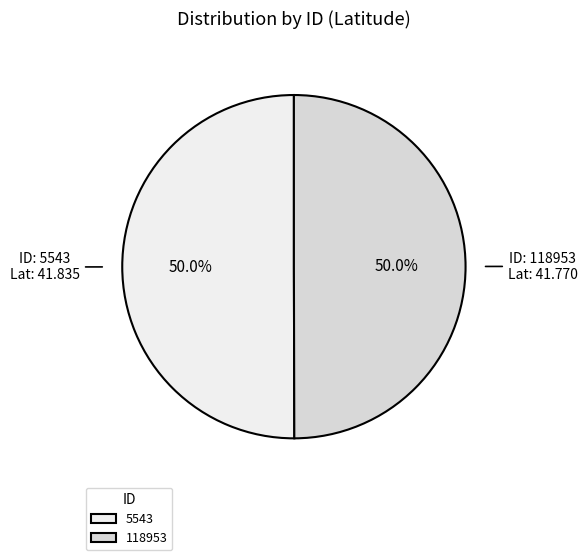

To the nearest percent, what is the average slice percentage?

50%